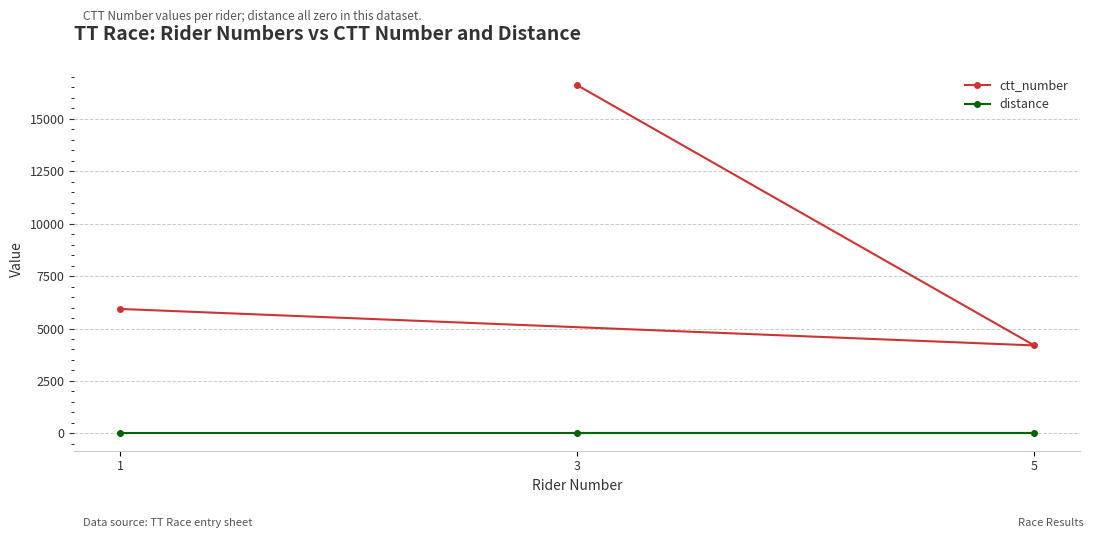

How many values in the ctt_number series are below 5934?

1